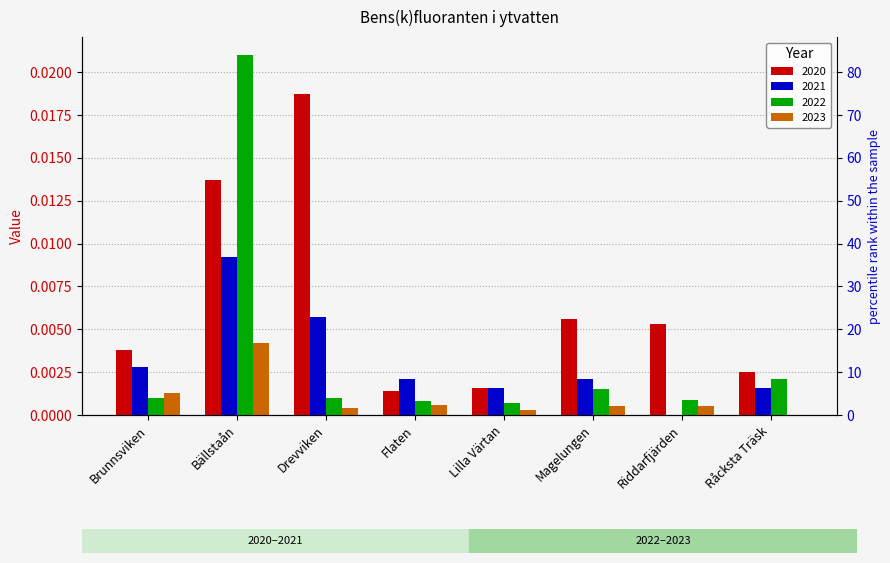

Count the number of categories in the chart.

8